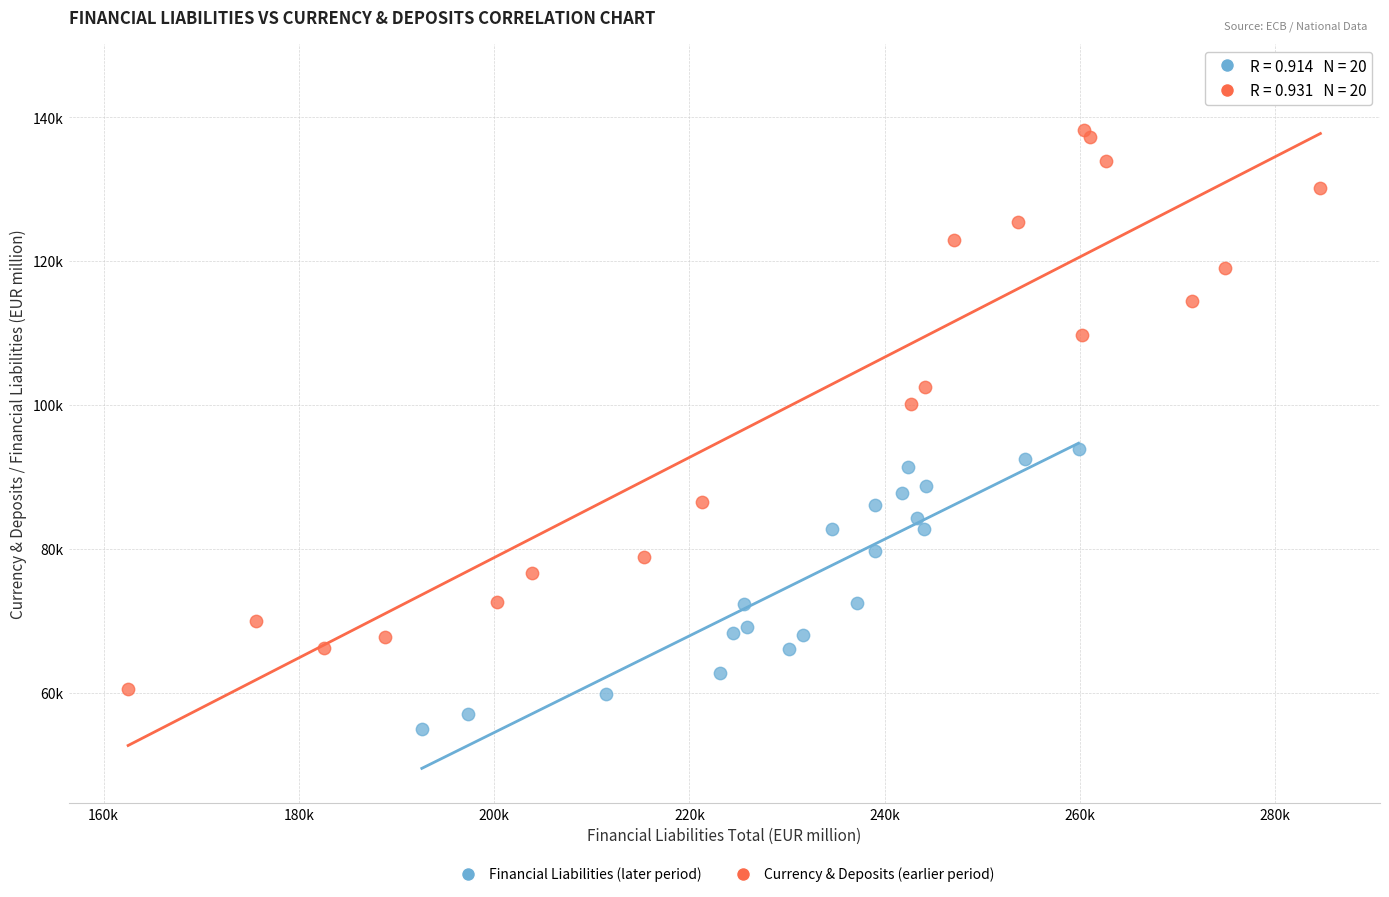

Which series contains the lowest Y value?

Financial Liabilities (later period)